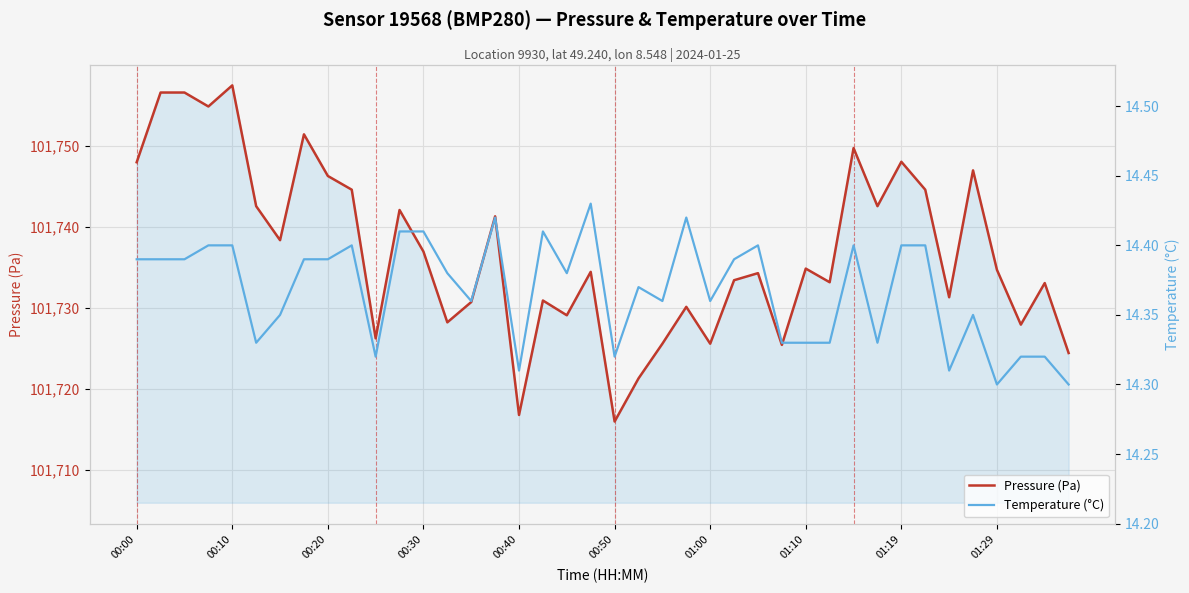

What is the difference between the maximum and second lowest values in the Temperature (°C) series?

0.1